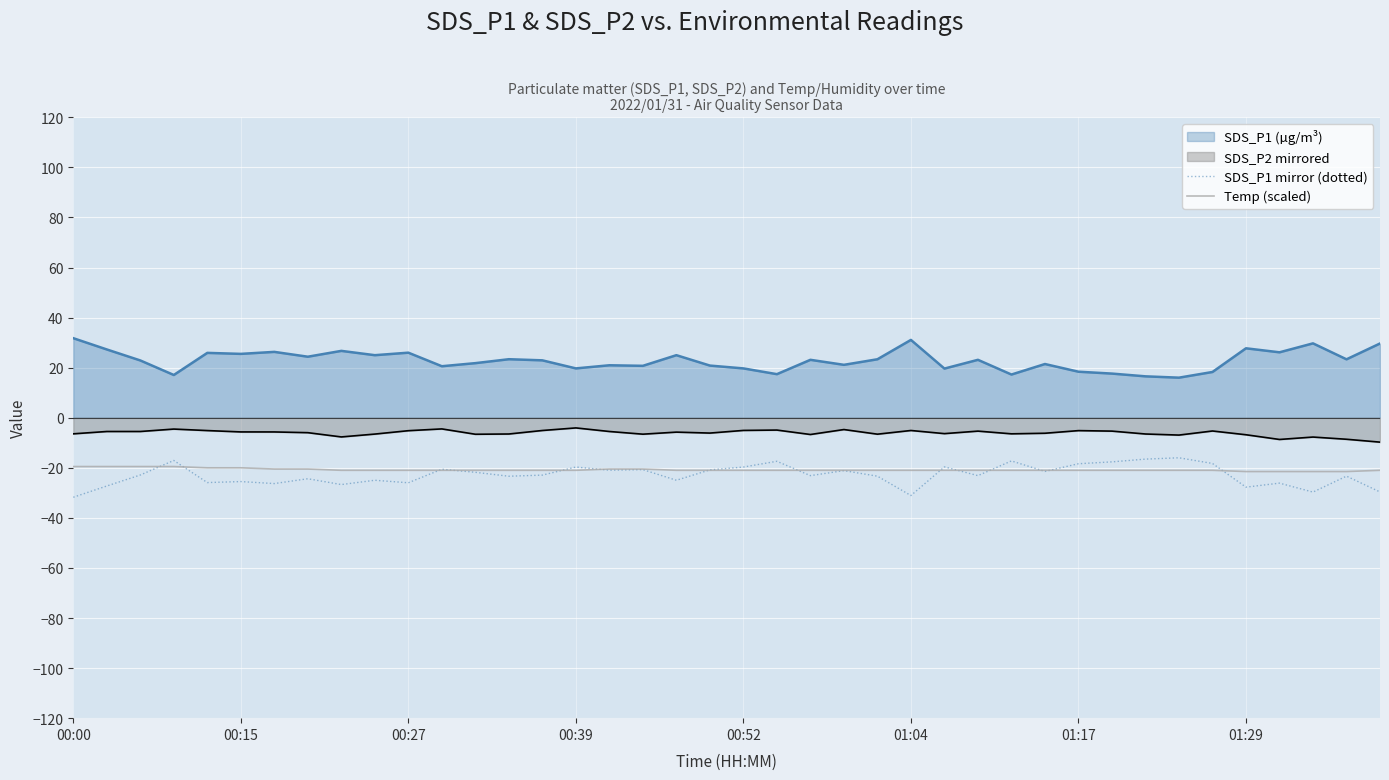

Where does the Temp (scaled) series first go above -21?

00:00